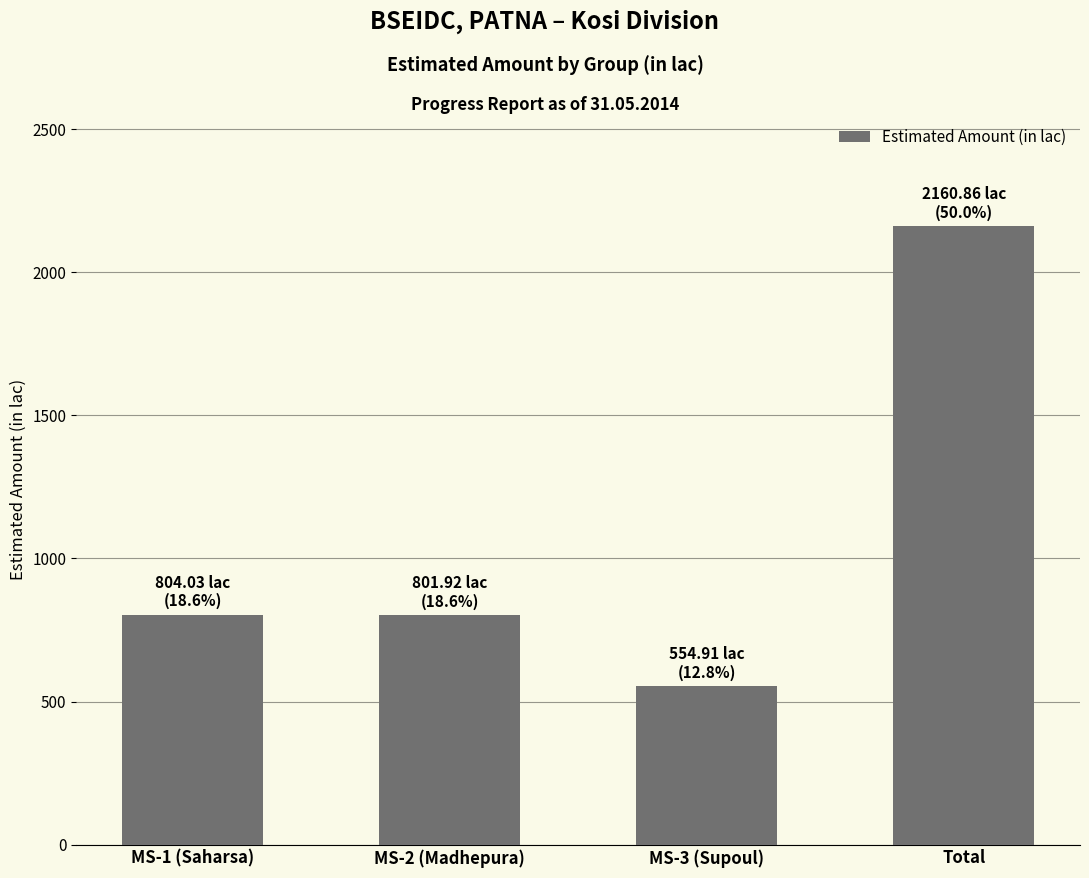

What is the average value?

1080.4